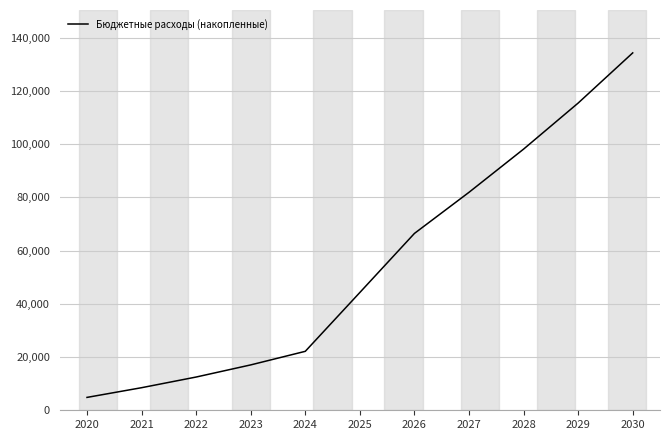

How many series are shown in this chart?

1